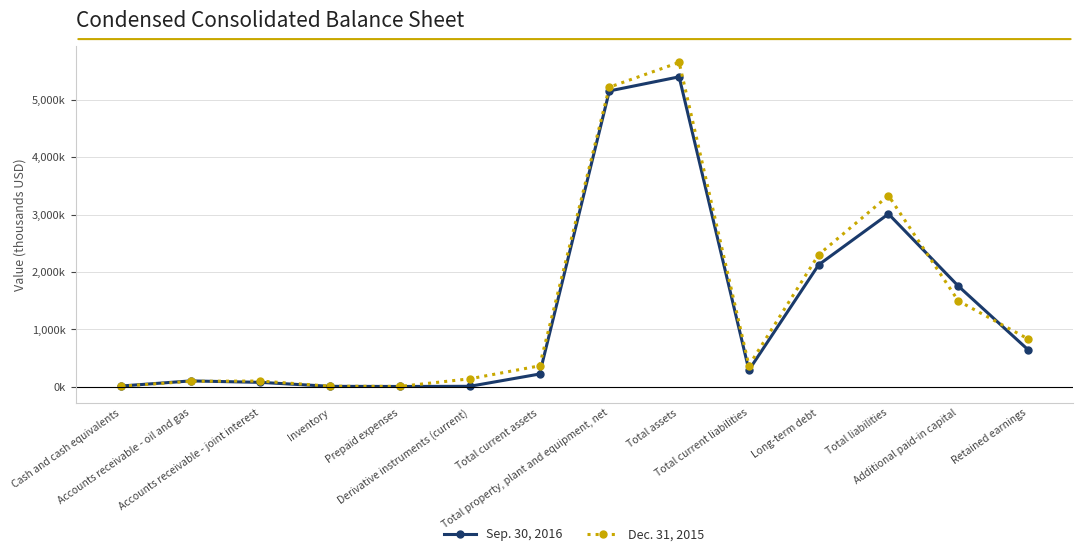

Is it true that Sep. 30, 2016 equals 9142 at Derivative instruments (current)?

True